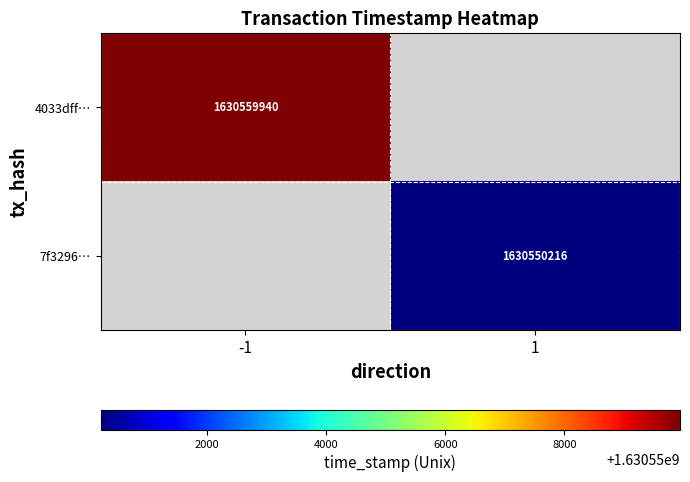

What is the greatest value displayed?

1630559940.0